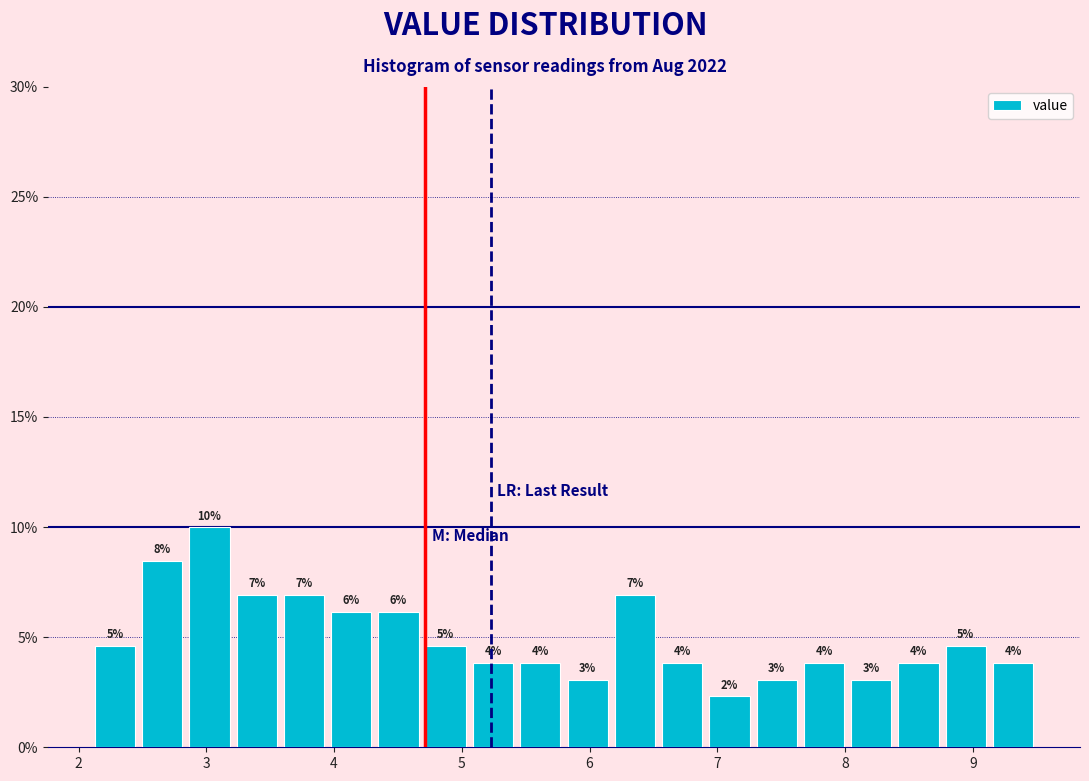

Around what value on the x-axis is the tallest bar? Give the approximate position of its centre, as read against the axis.

3.0